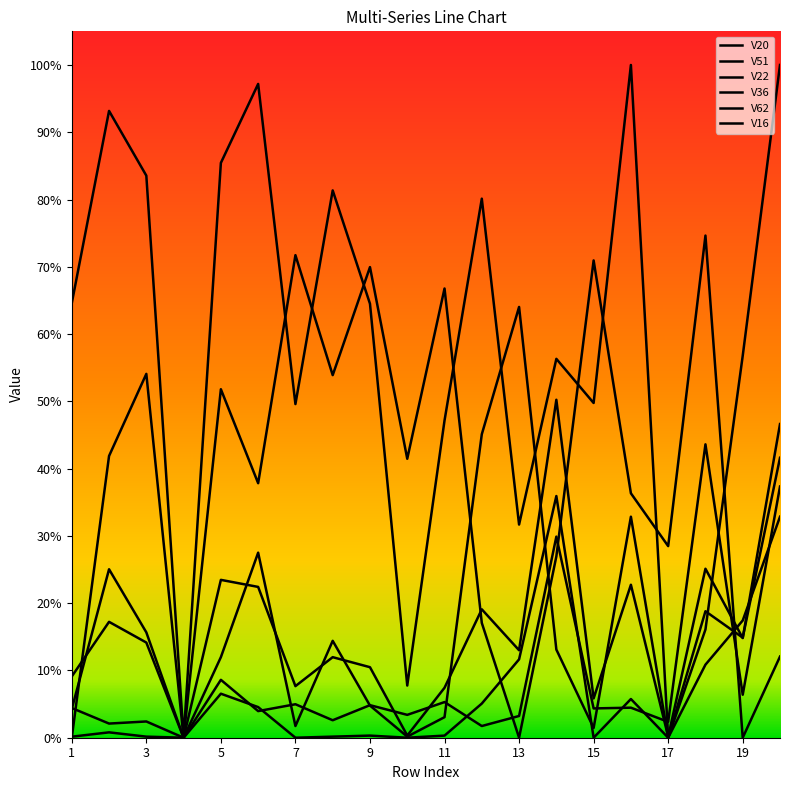

At which label does V51 reach its minimum?

4